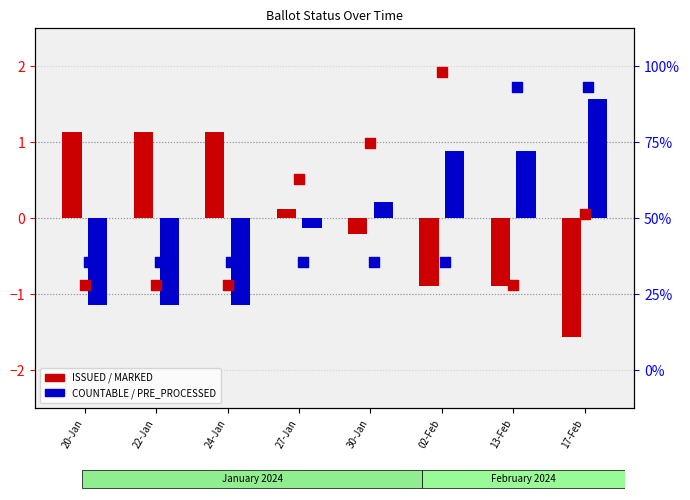

At which category is the sum across all series the highest?

17-Feb